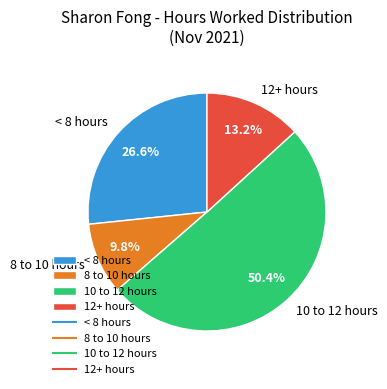

Between < 8 hours and 12+ hours, which is larger?

< 8 hours